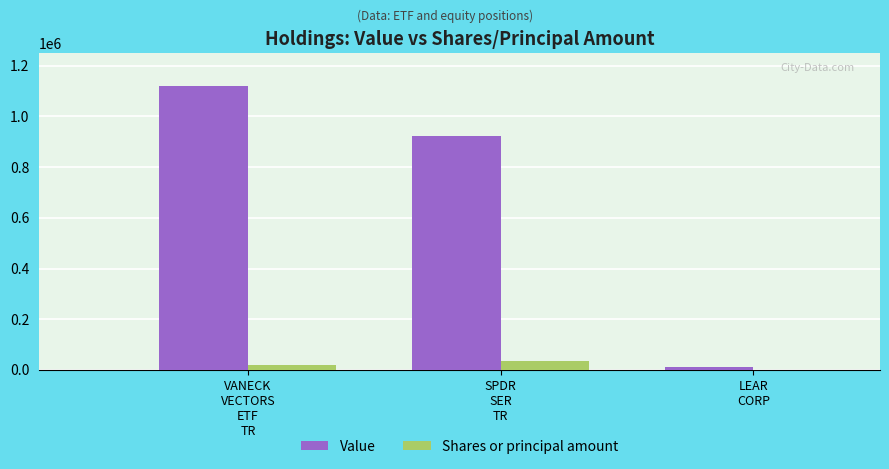

How many Shares or principal amount values are between 54 and 33710?

3